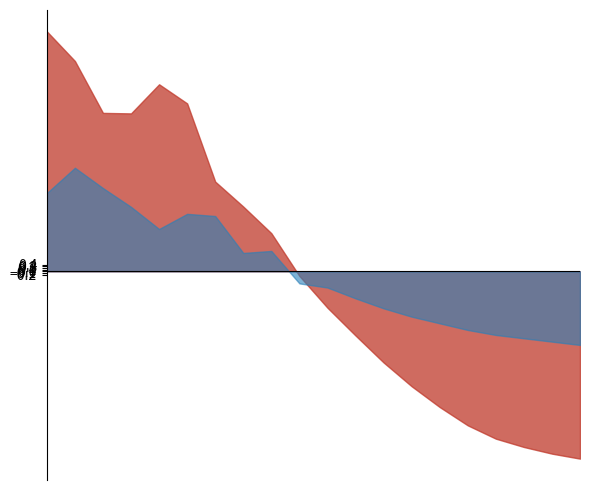

How many lines are shown in the chart?

2